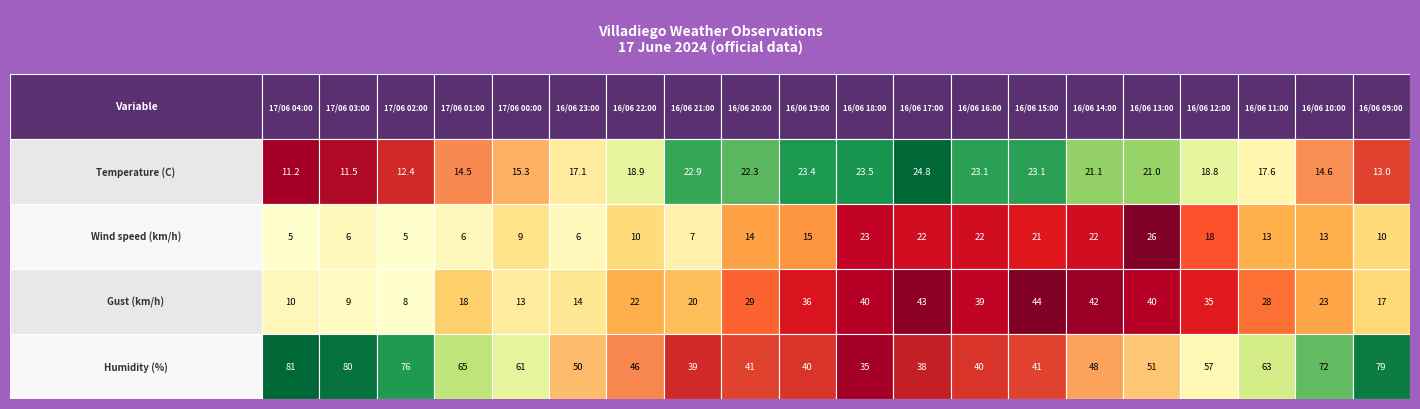

How many values in the Temperature (C) series are below 18?

9